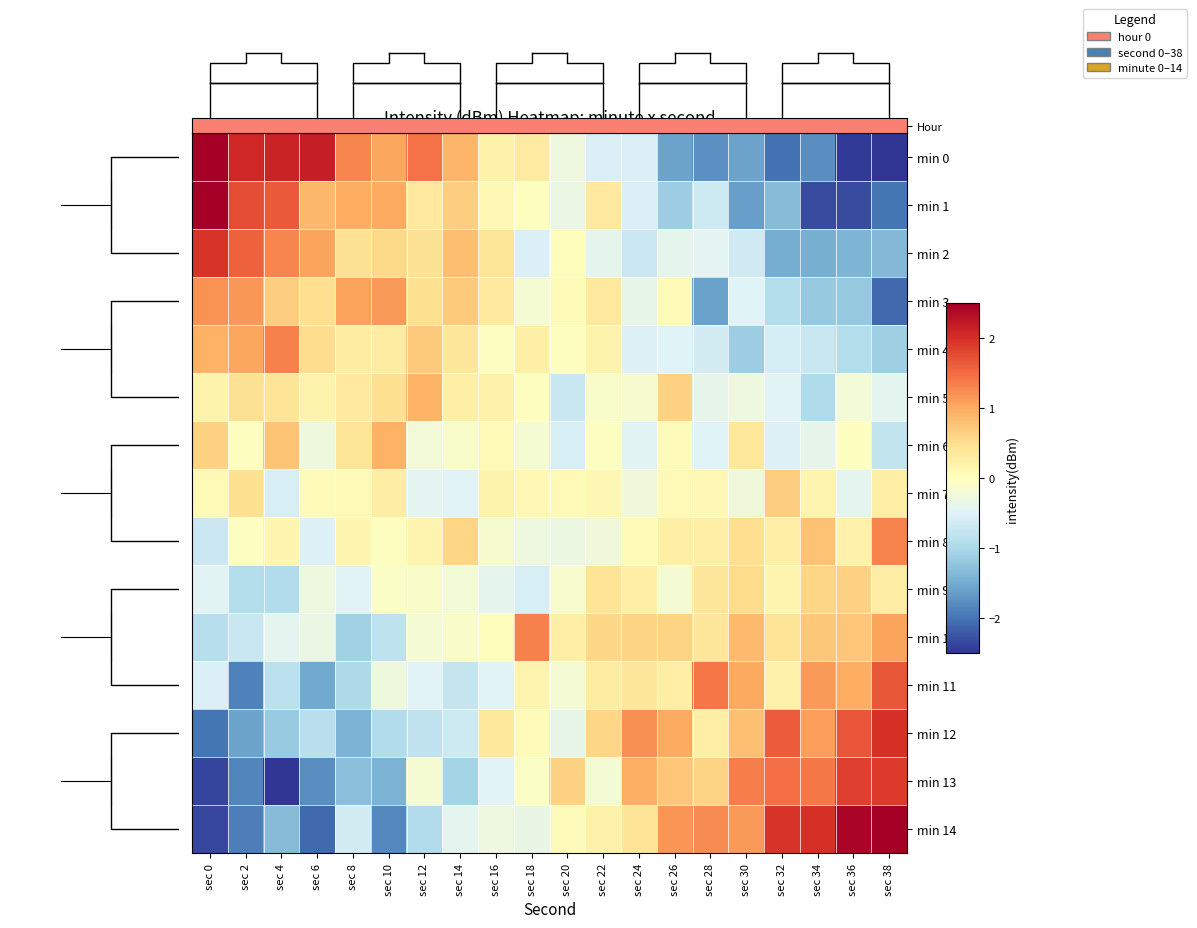

Between sec 8 and sec 18, which series saw the biggest shift?

min 10